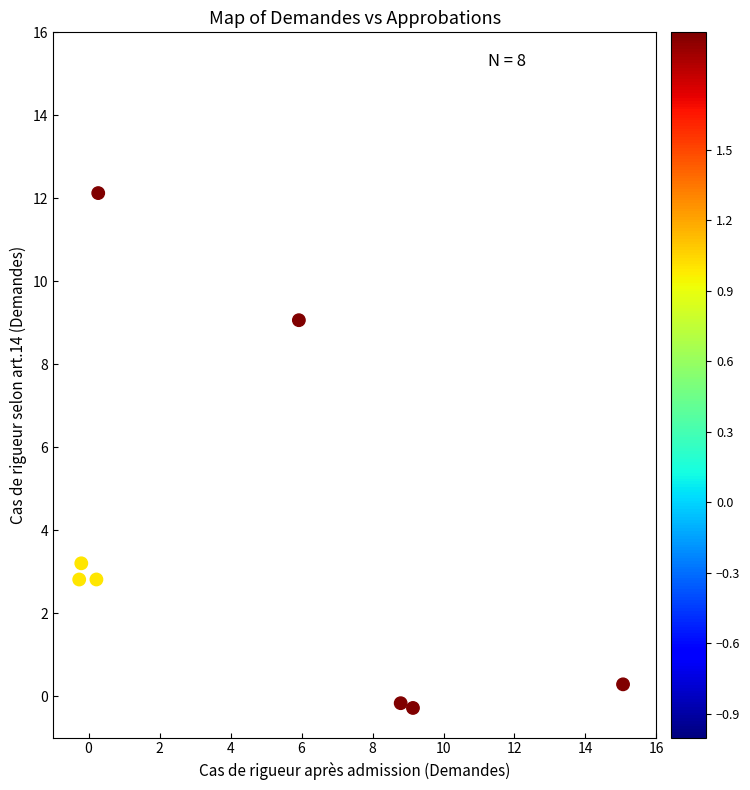

What Y value in the scatter plot is closest to 5?

3.2